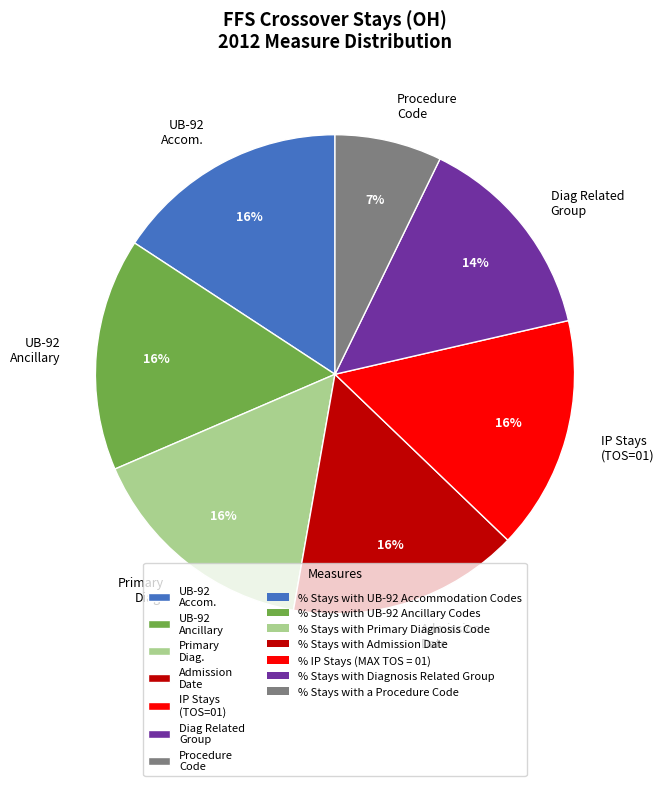

Between Procedure Code and IP Stays (TOS=01), which is larger?

IP Stays (TOS=01)